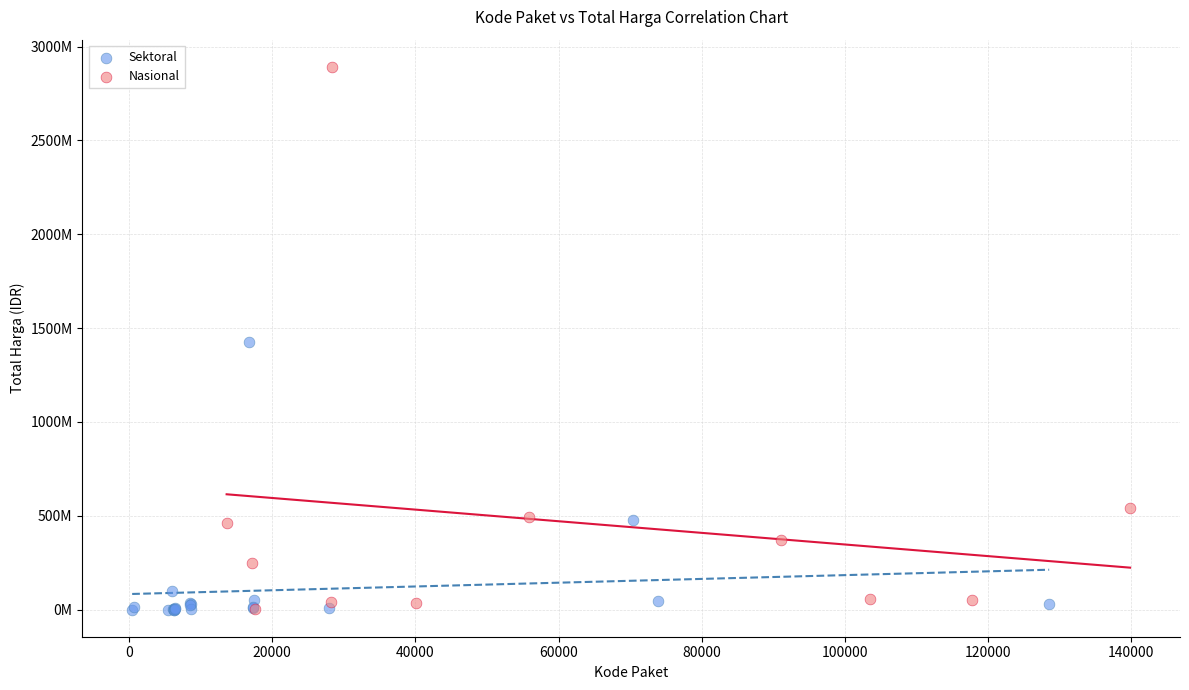

What are all the series names shown in the legend?

Sektoral, Nasional